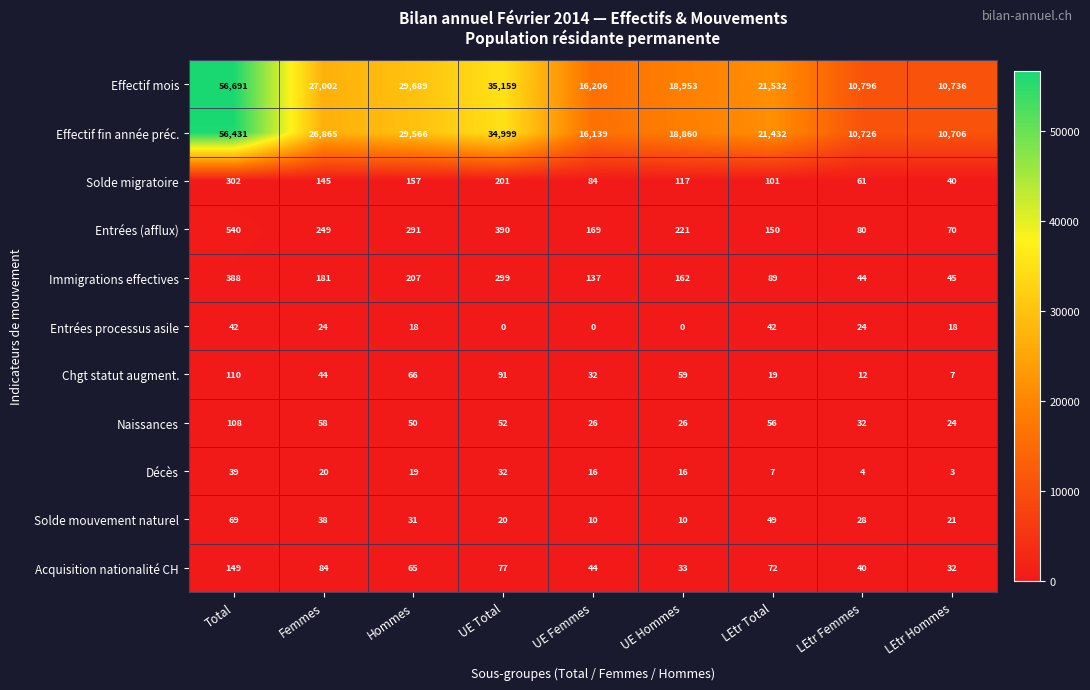

At which label is Solde migratoire closest to 171?

Hommes